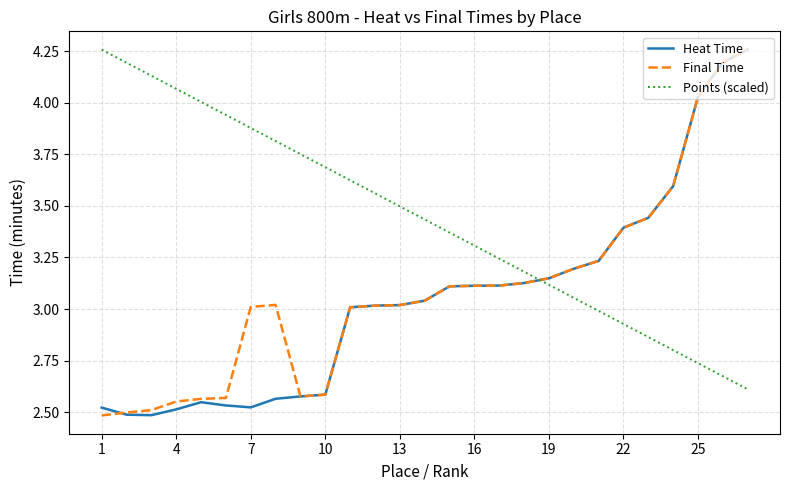

Which series has the largest total across all categories?

Points (scaled)